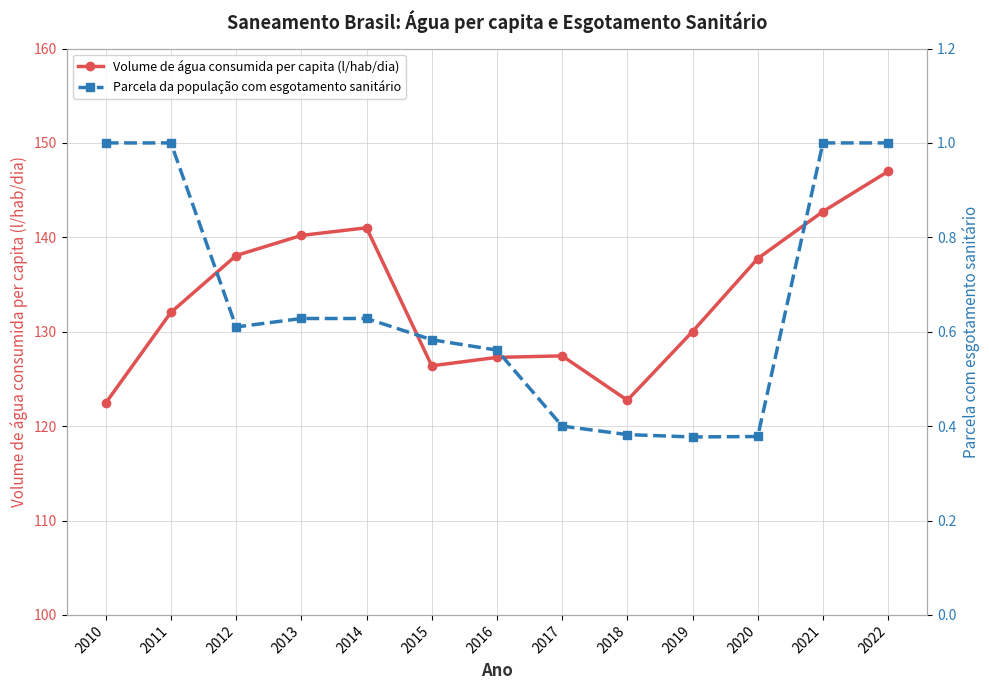

How many lines are shown in the chart?

2